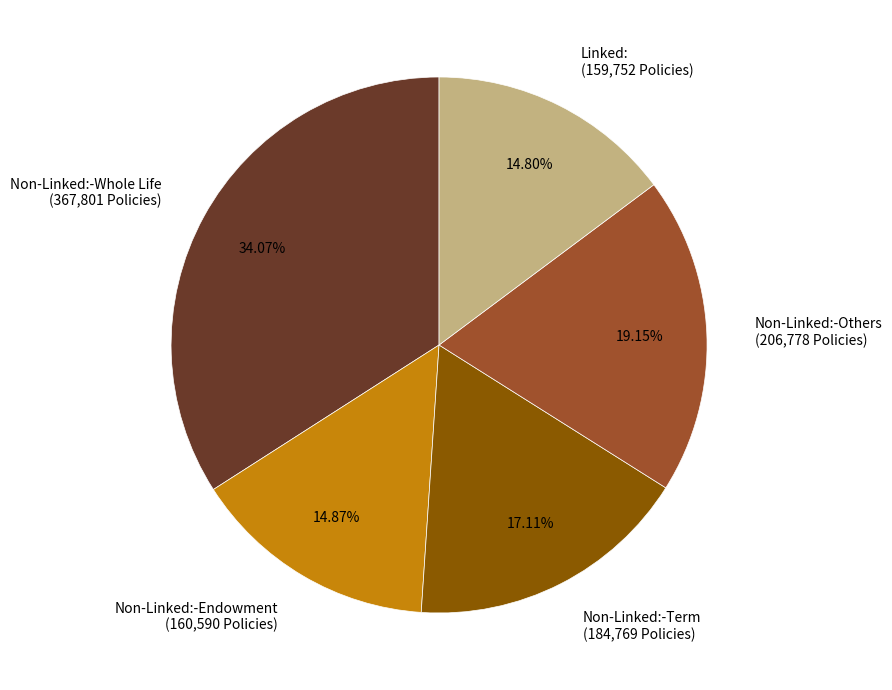

How many slices are in this pie chart?

5